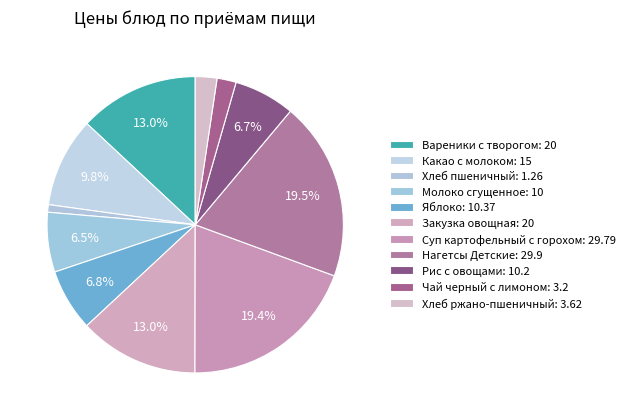

To the nearest percent, what portion does Яблоко represent?

7%